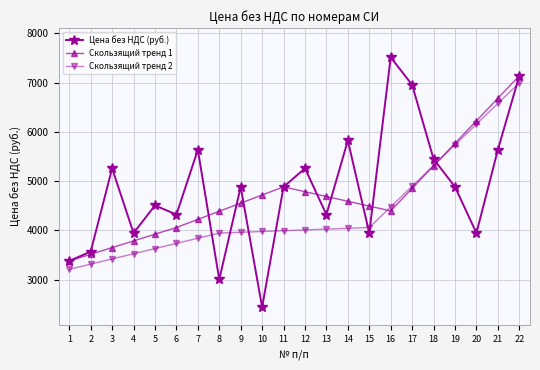

What value does the Скользящий тренд 2 series have at 6?

3736.5